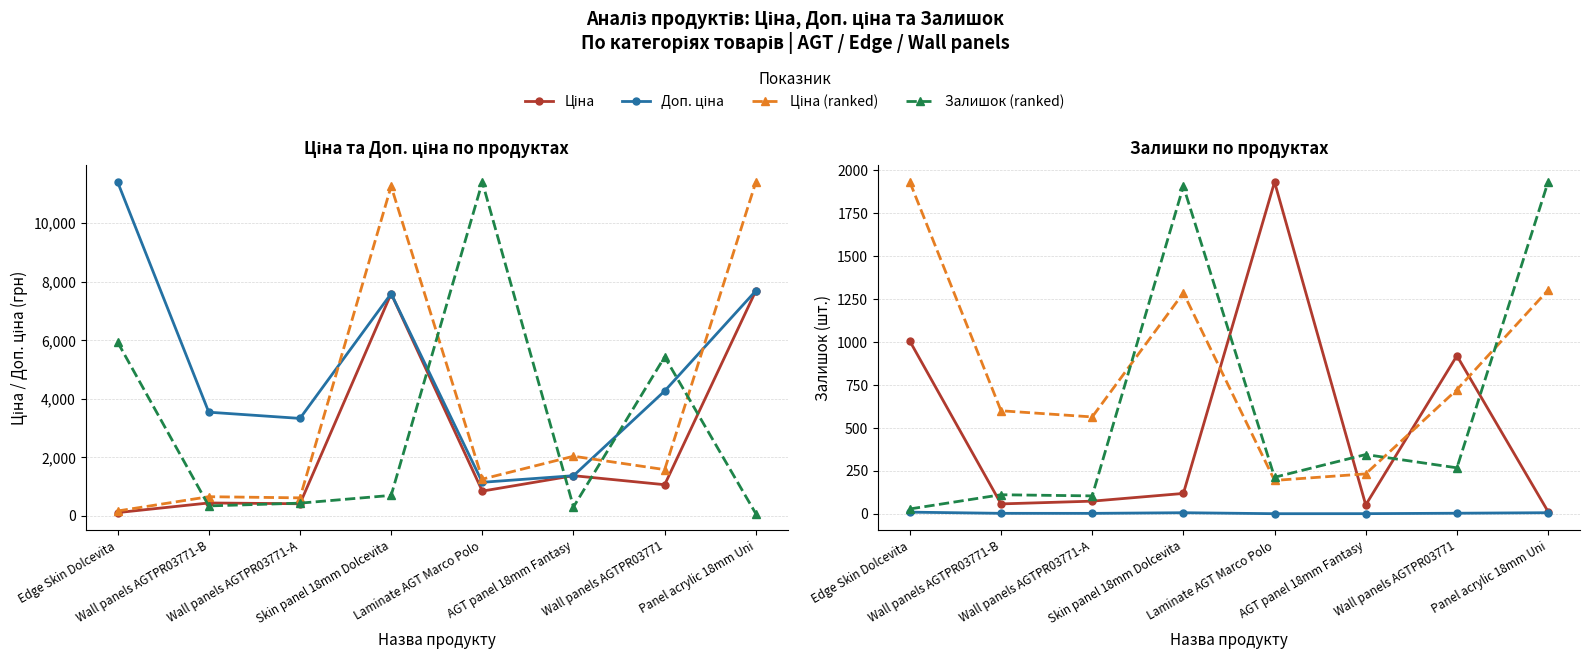

Which series changed the most between Wall panels AGTPR03771-B and Panel acrylic 18mm Uni?

Ціна